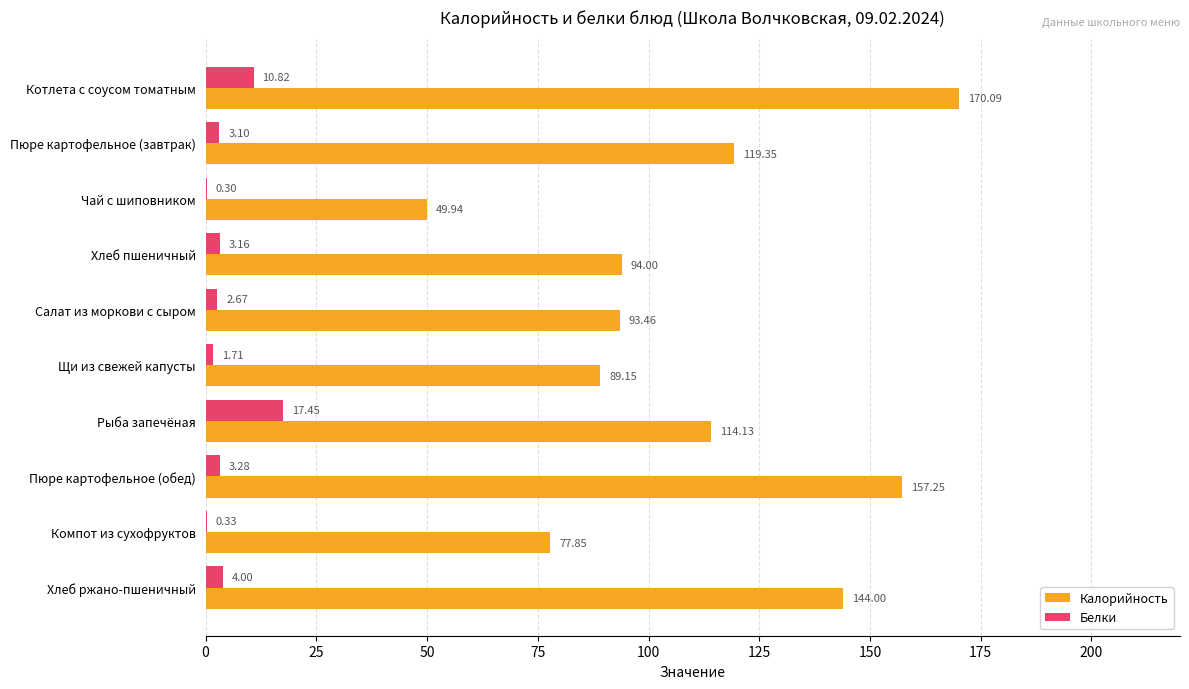

Where is Калорийность nearest to the value 110?

Рыба запечёная